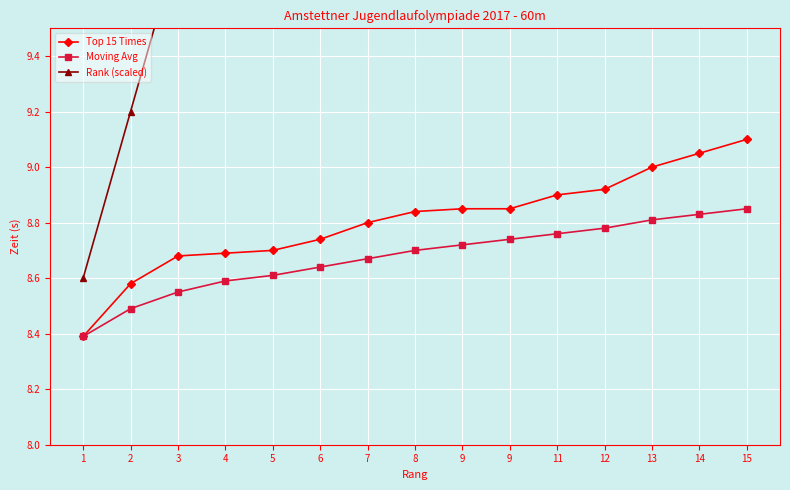

What is the minimum value shown in the chart?

8.4